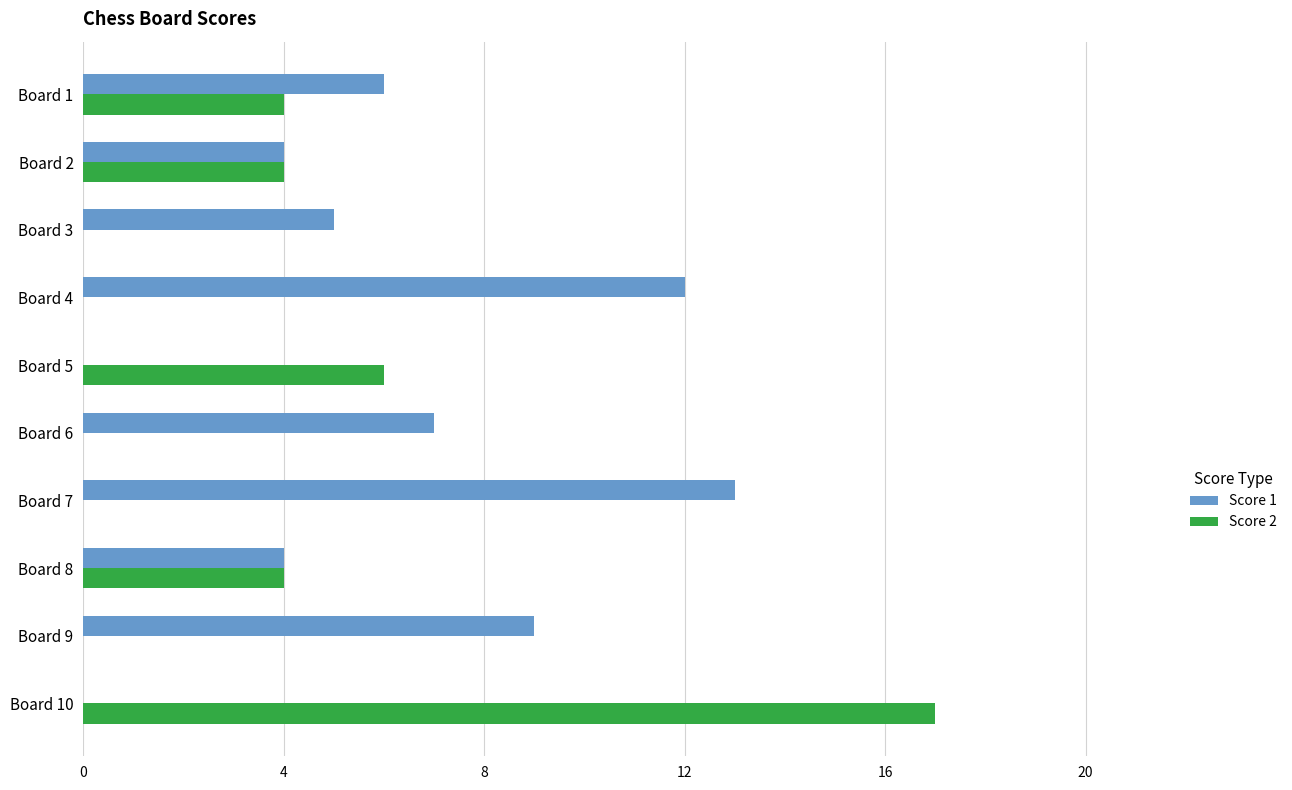

At which category does the chart reach its peak across all series?

Board 10